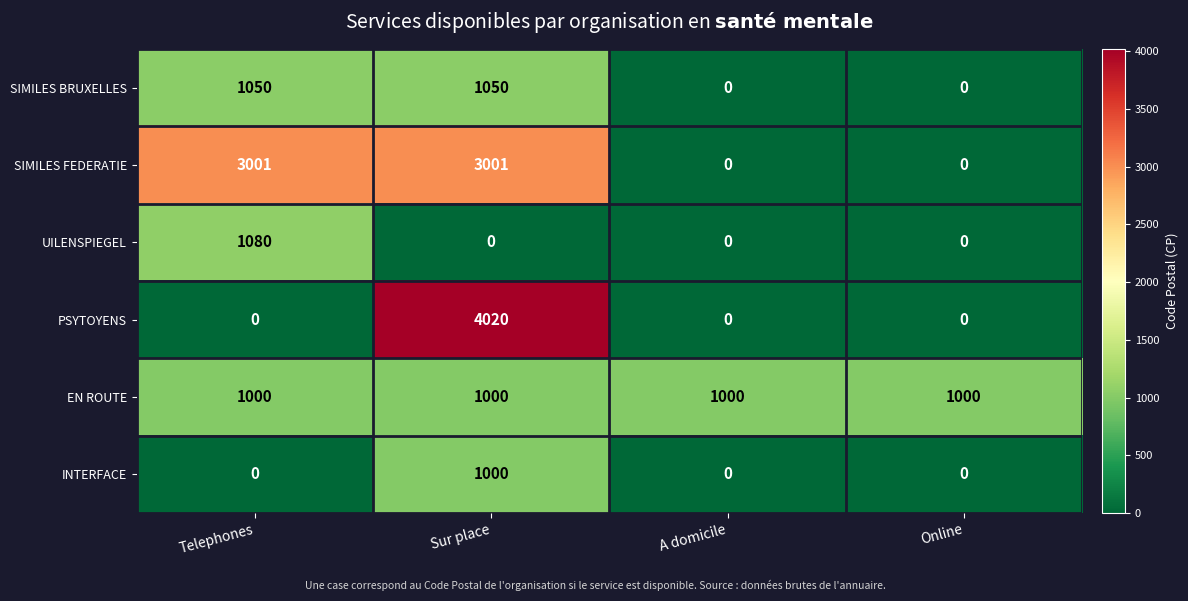

Which series has the largest range (max minus min)?

PSYTOYENS